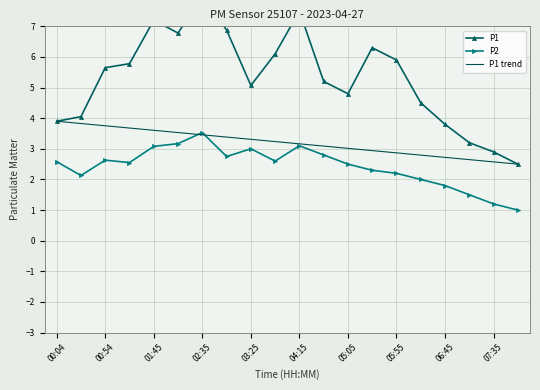

The value of P1 trend at 05:05 is 3.0. True or false?

True